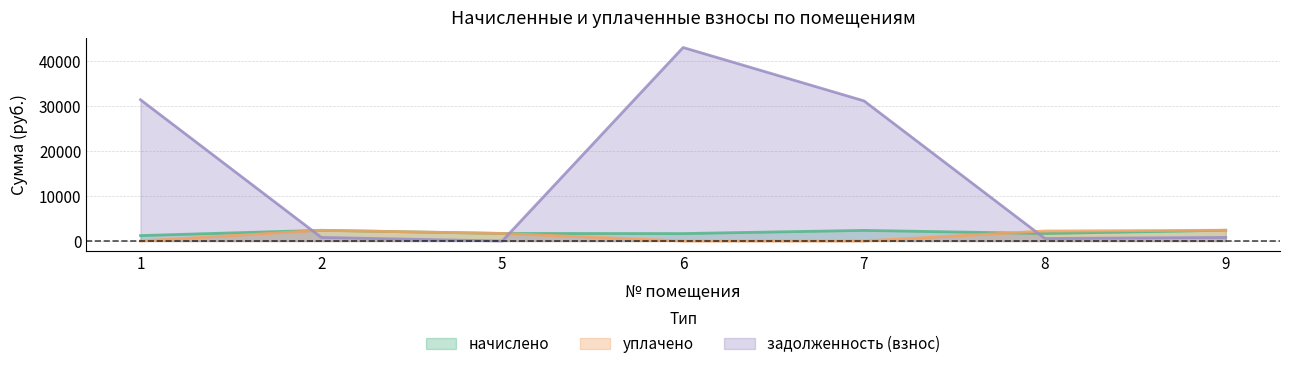

Between 7 and 8, which series saw the biggest shift?

задолженность (взнос)